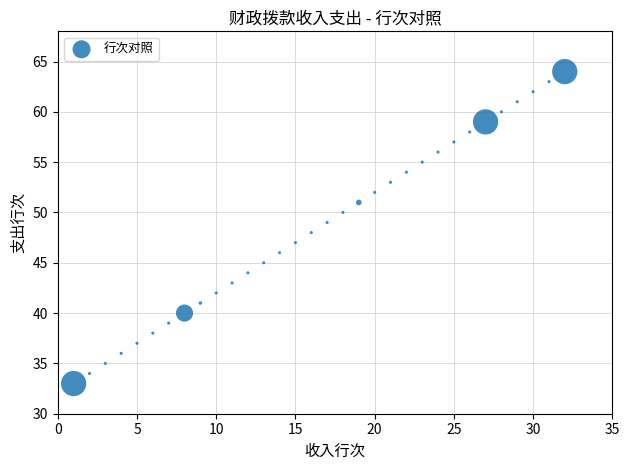

What is the range of Y values (max minus min)?

31